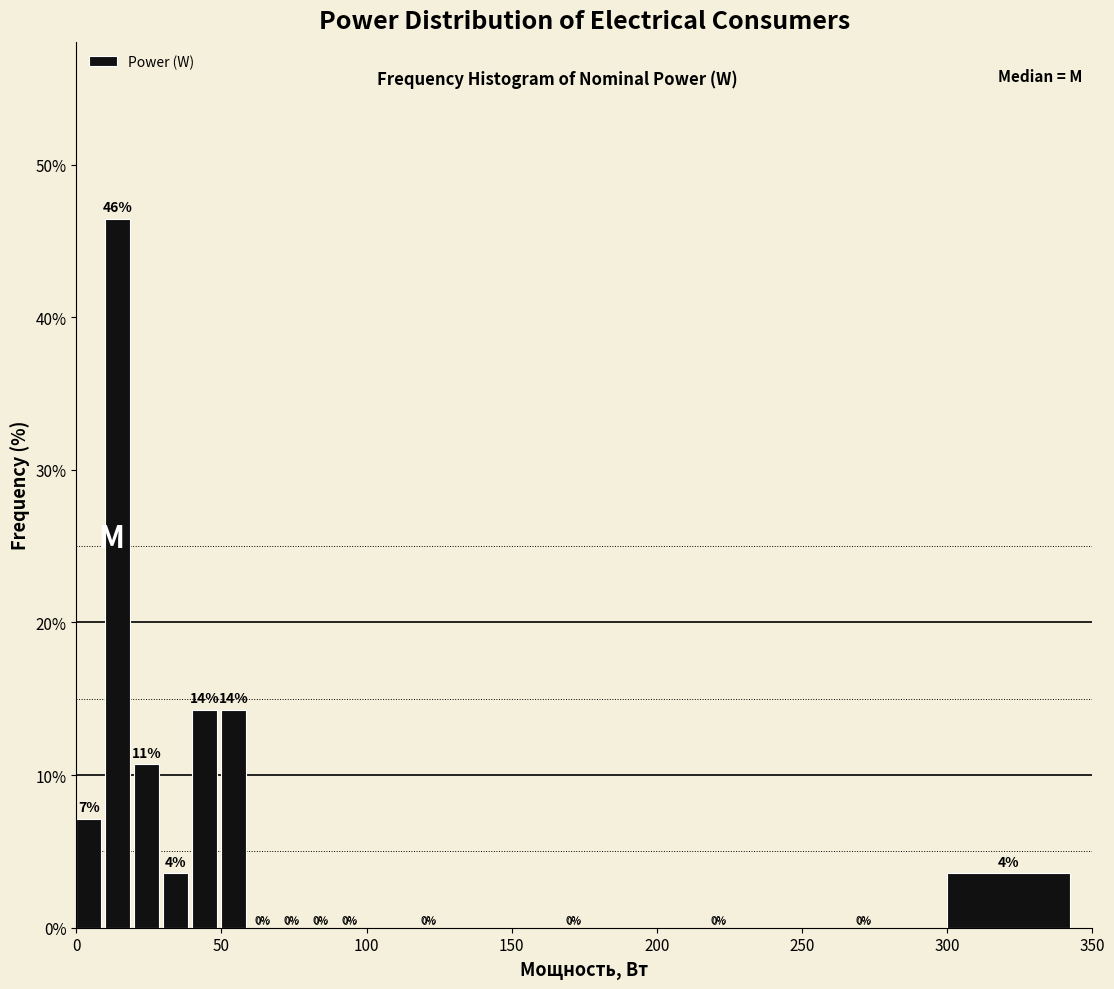

Read against the x-axis, roughly where is the centre of the tallest bar?

15